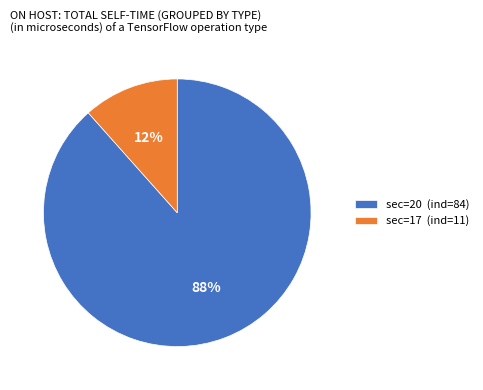

To the nearest percent, what is the combined percentage of sec=20 and sec=17?

100%